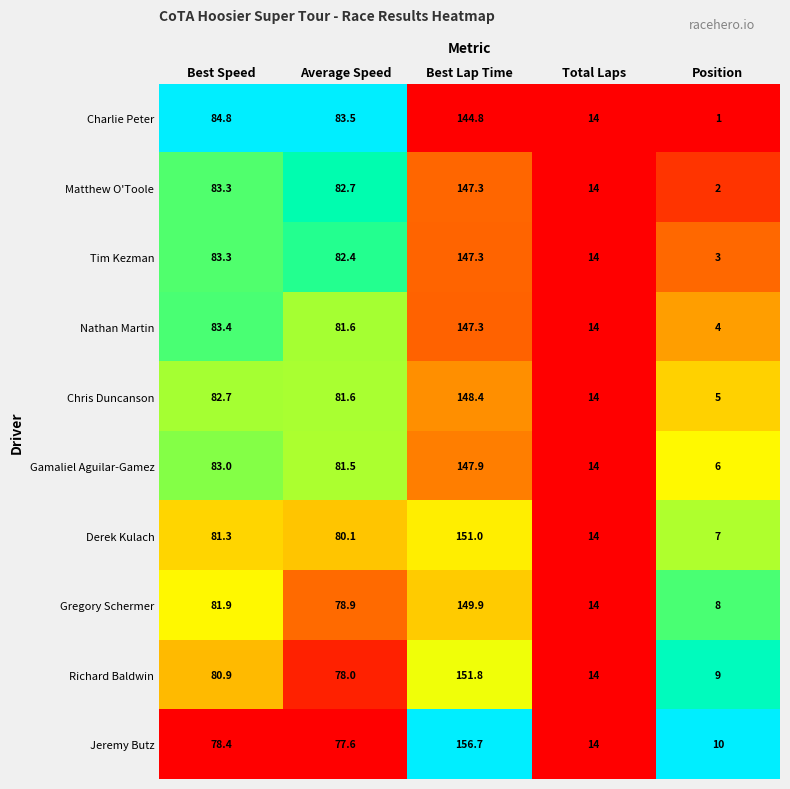

Rank the categories by Nathan Martin value from lowest to highest.

Position, Total Laps, Average Speed, Best Speed, Best Lap Time